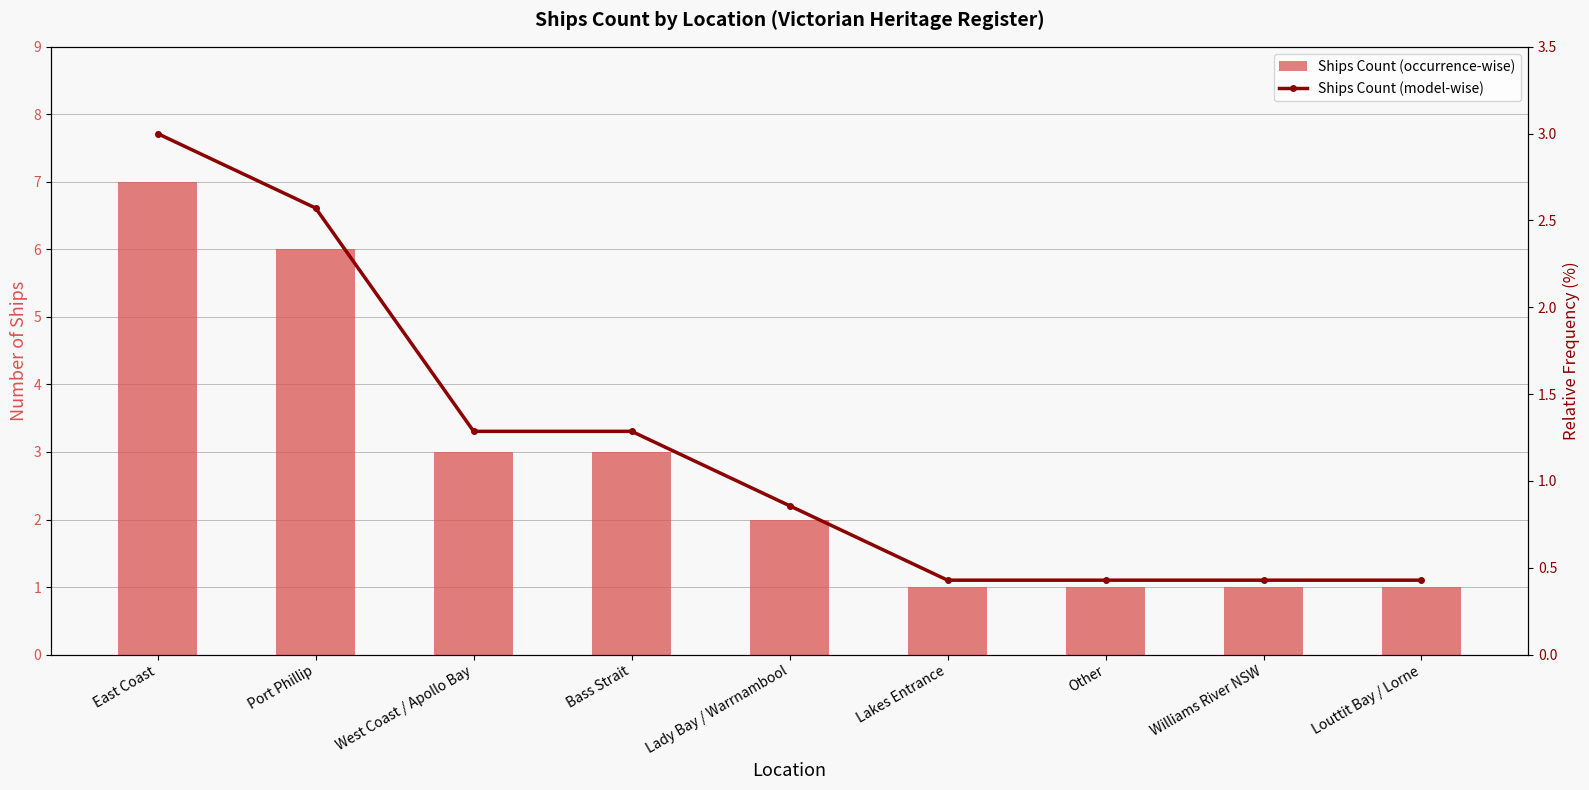

Reading left to right, list all the values displayed in this chart.

Ships Count (occurrence-wise): East Coast=7.0	Port Phillip=6.0	West Coast / Apollo Bay=3.0	Bass Strait=3.0	Lady Bay / Warrnambool=2.0	Lakes Entrance=1.0	Other=1.0	Williams River NSW=1.0	Louttit Bay / Lorne=1.0
Ships Count (model-wise): East Coast=3.0	Port Phillip=2.6	West Coast / Apollo Bay=1.3	Bass Strait=1.3	Lady Bay / Warrnambool=0.9	Lakes Entrance=0.4	Other=0.4	Williams River NSW=0.4	Louttit Bay / Lorne=0.4